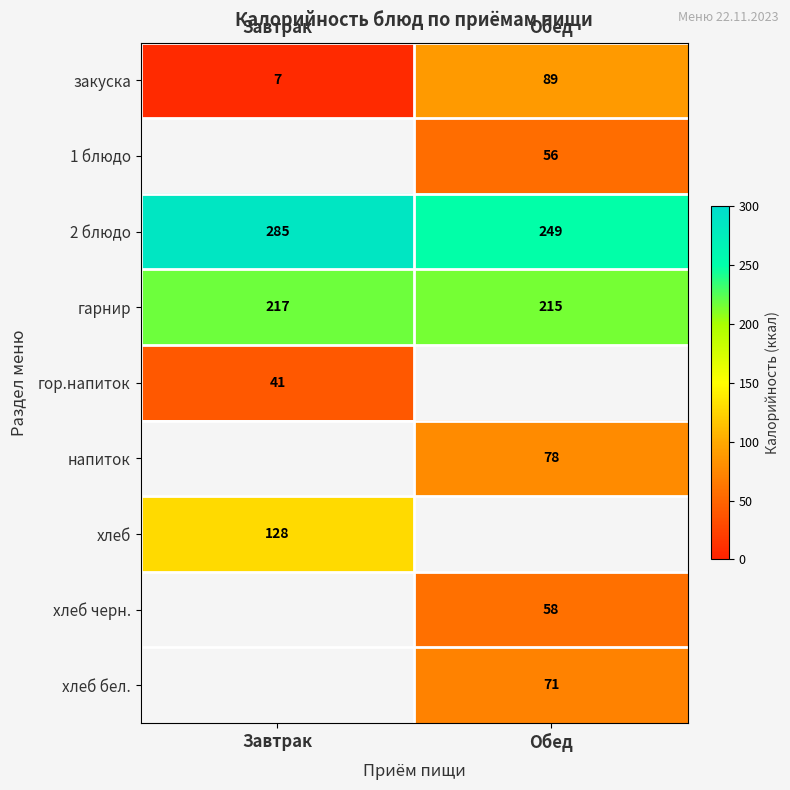

What is the maximum value for 2 блюдо?

285